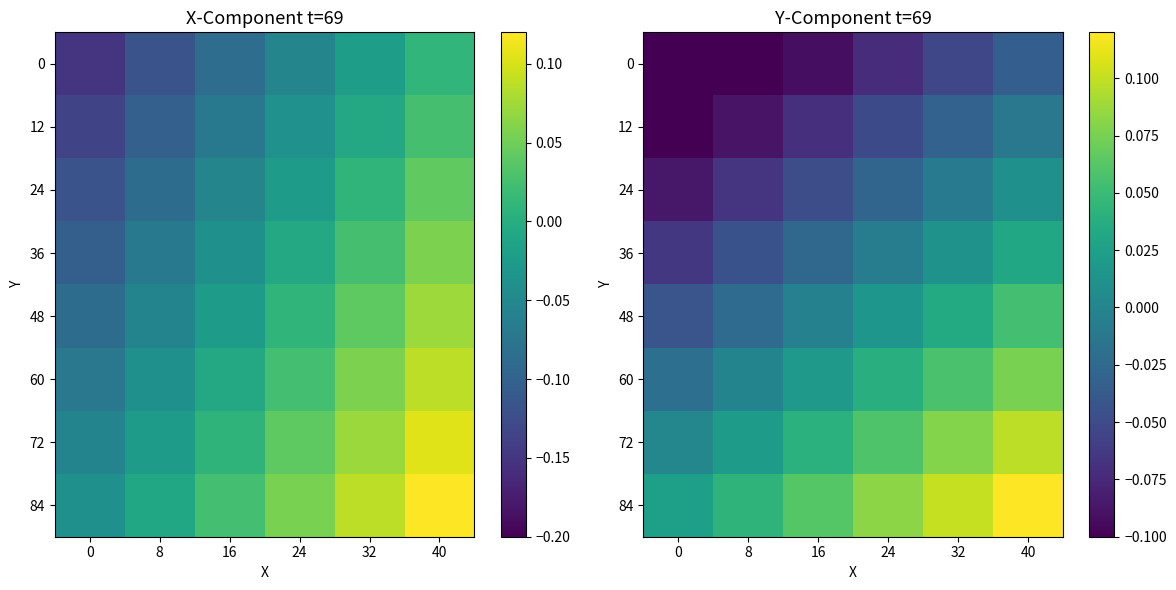

List the series in order of their peak value, highest first.

84, 72, 60, 48, 36, 24, 12, 0